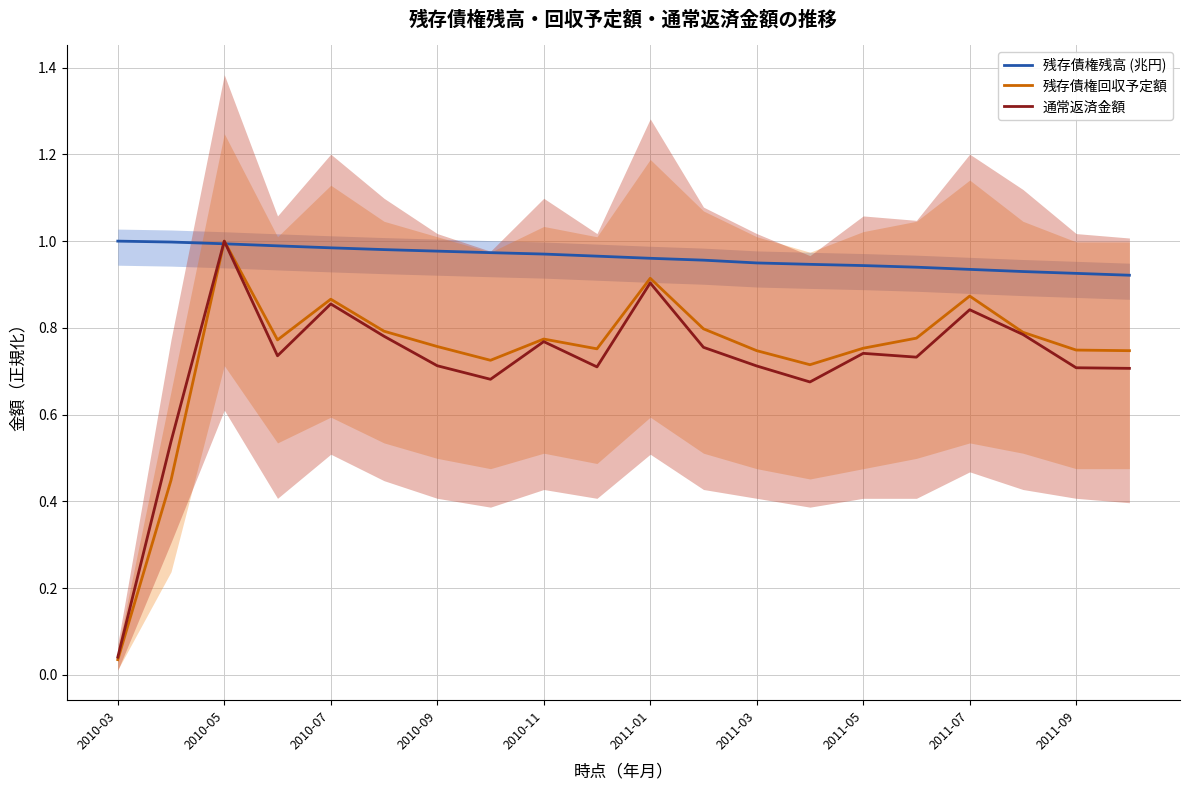

Where is 残存債権回収予定額 nearest to the value 0?

2010-03